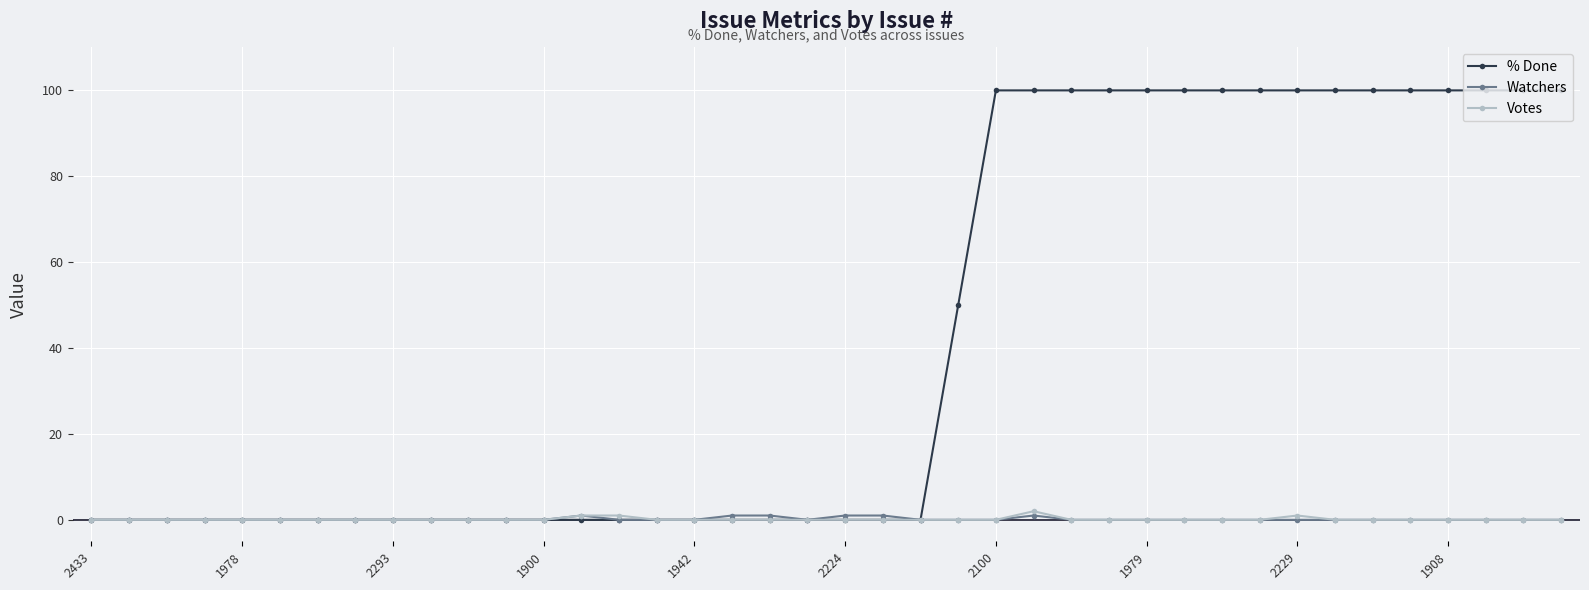

True or false: Votes has more than 0 points higher than both neighbors.

True